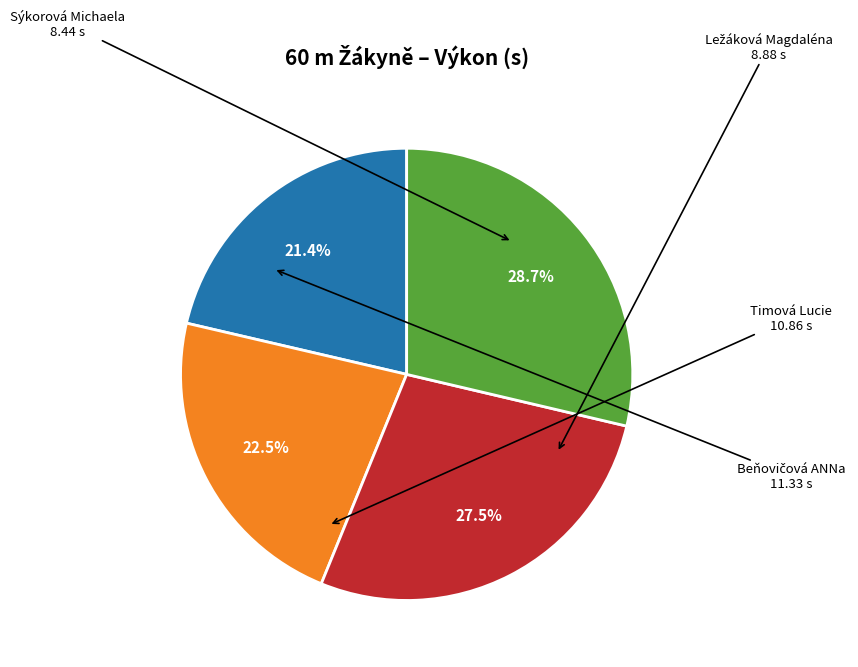

How many slices are in this pie chart?

4